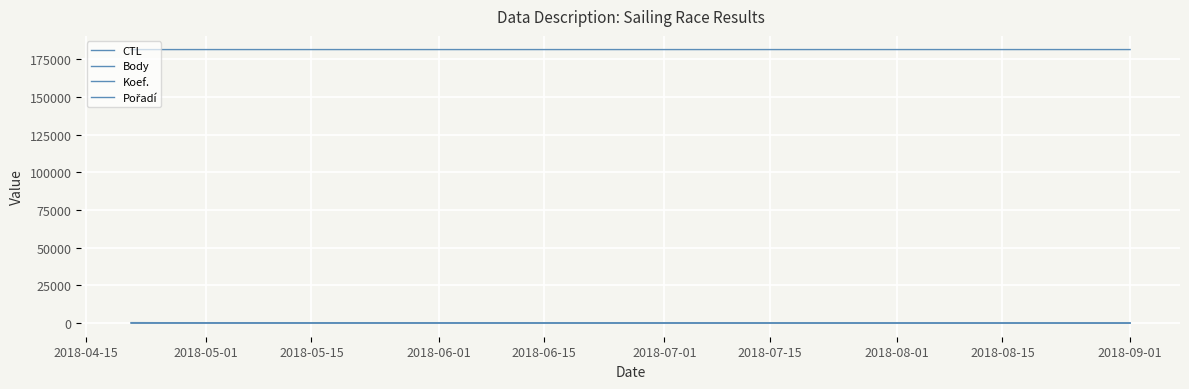

Is this an area chart (filled region under the line)?

No